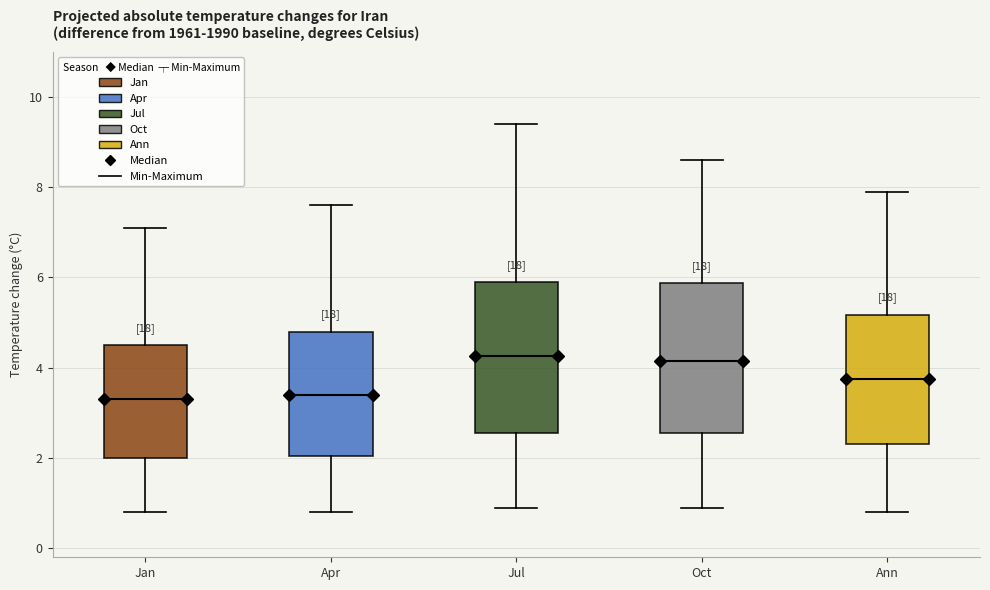

Reading left to right, transcribe this box plot: for each box, give where its median line is, the range the box spans, and where its two whiskers end, as read against the y-axis. The values are not printed on the chart, so give them approximately, as read against the axis.

Jan: median 3.4, box 2.0 to 4.6, whiskers 0.8 to 7.2
Apr: median 3.4, box 2.0 to 4.8, whiskers 0.8 to 7.6
Jul: median 4.2, box 2.6 to 6.0, whiskers 1.0 to 9.4
Oct: median 4.2, box 2.6 to 5.8, whiskers 1.0 to 8.6
Ann: median 3.8, box 2.4 to 5.2, whiskers 0.8 to 8.0